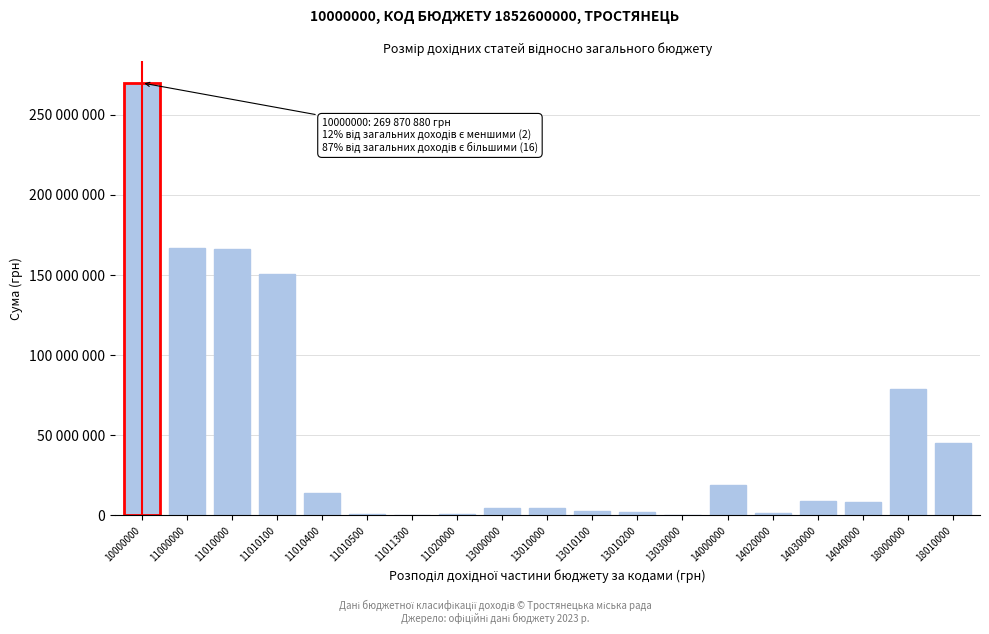

Are the bars horizontal?

No